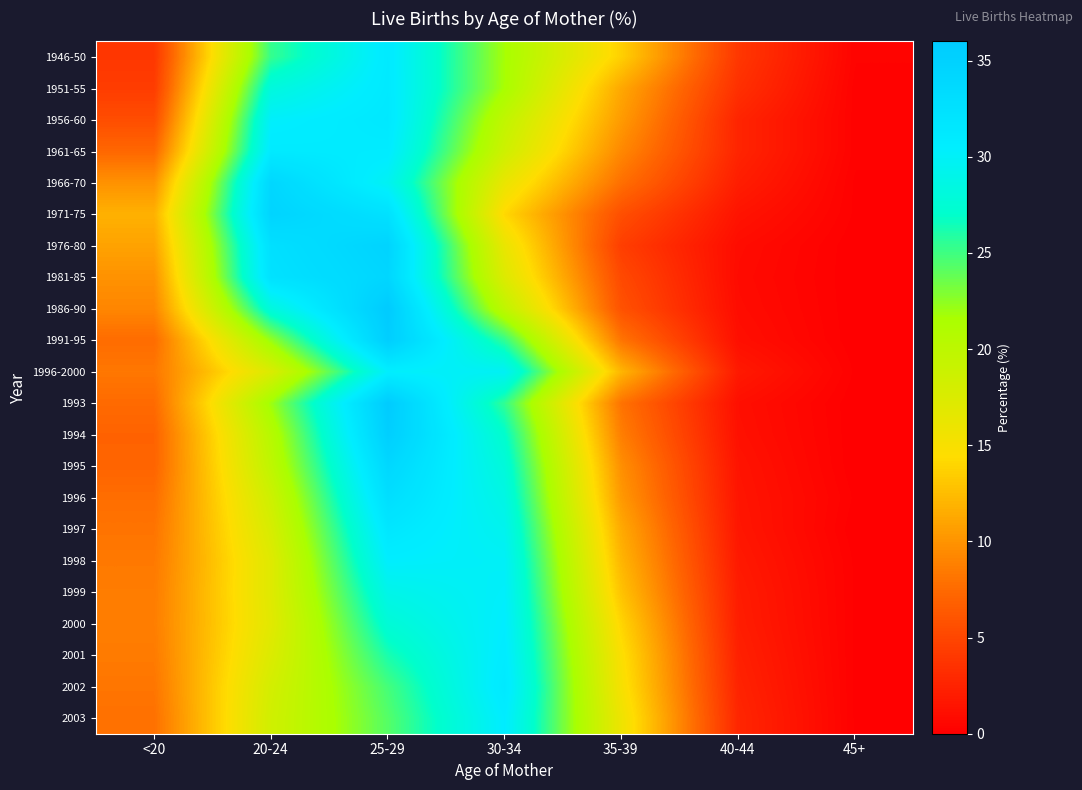

What is the spread (max minus min) of values at 20-24?

17.6